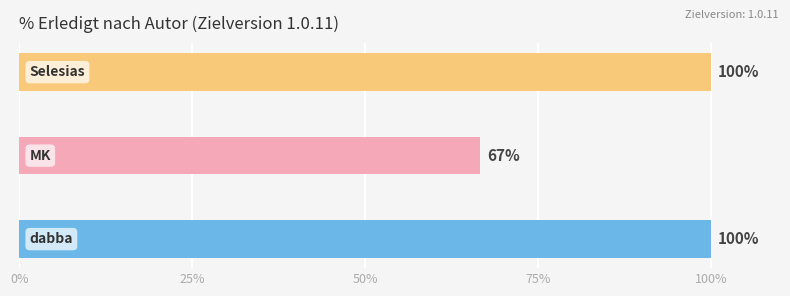

How many distinct data groups are displayed?

1